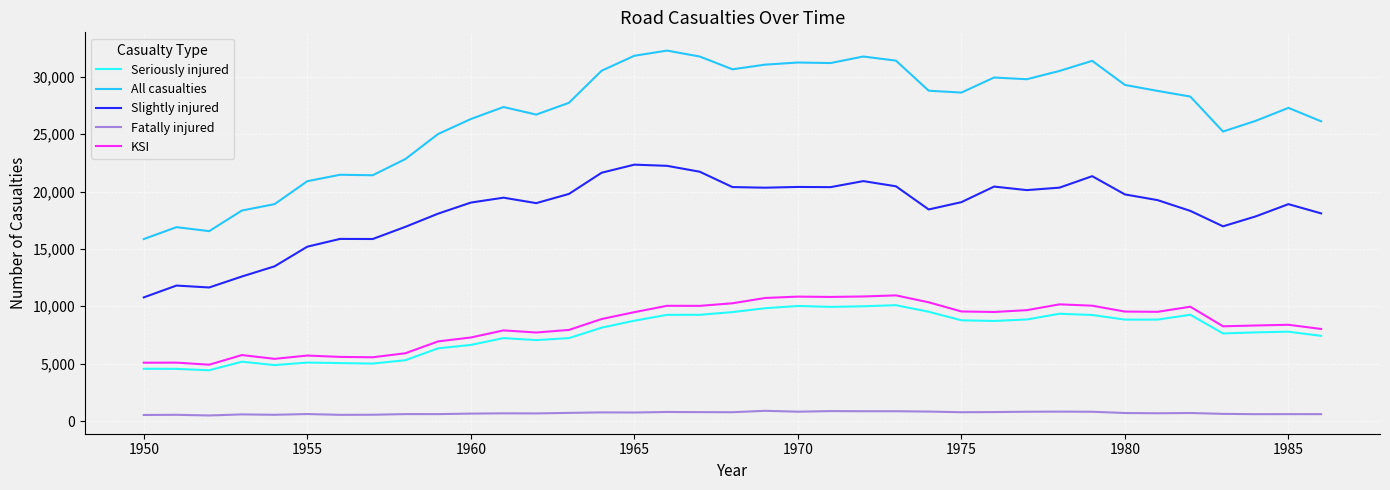

True or false: Slightly injured and Seriously injured intersect in this chart.

False